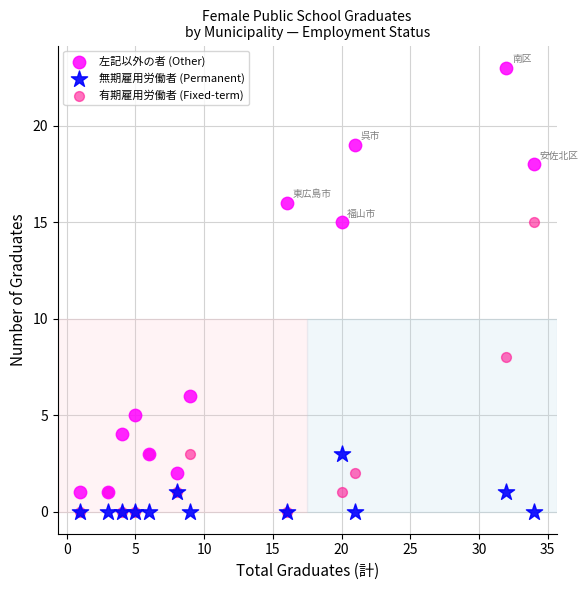

Across all series, what Y value is closest to 11?

8